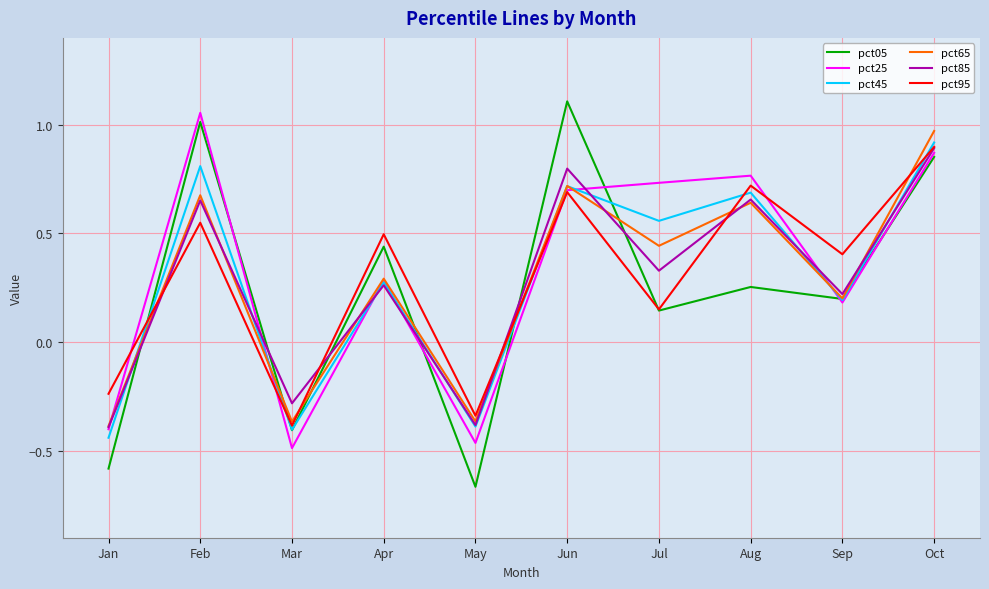

True or false: pct45 has a value of -0.4 at May.

True